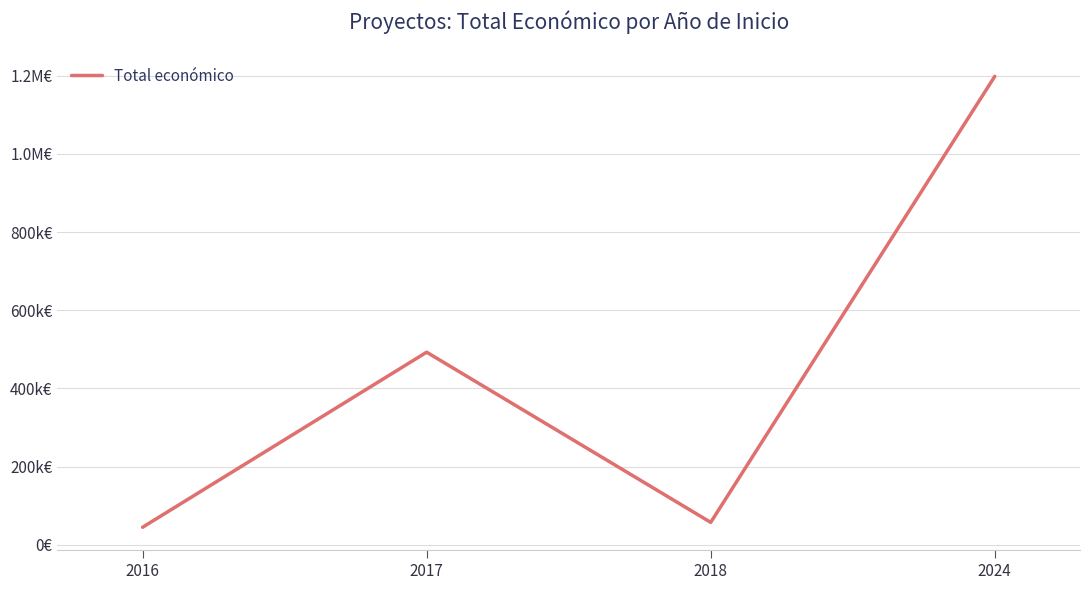

Does the chart have visible grid lines?

Yes